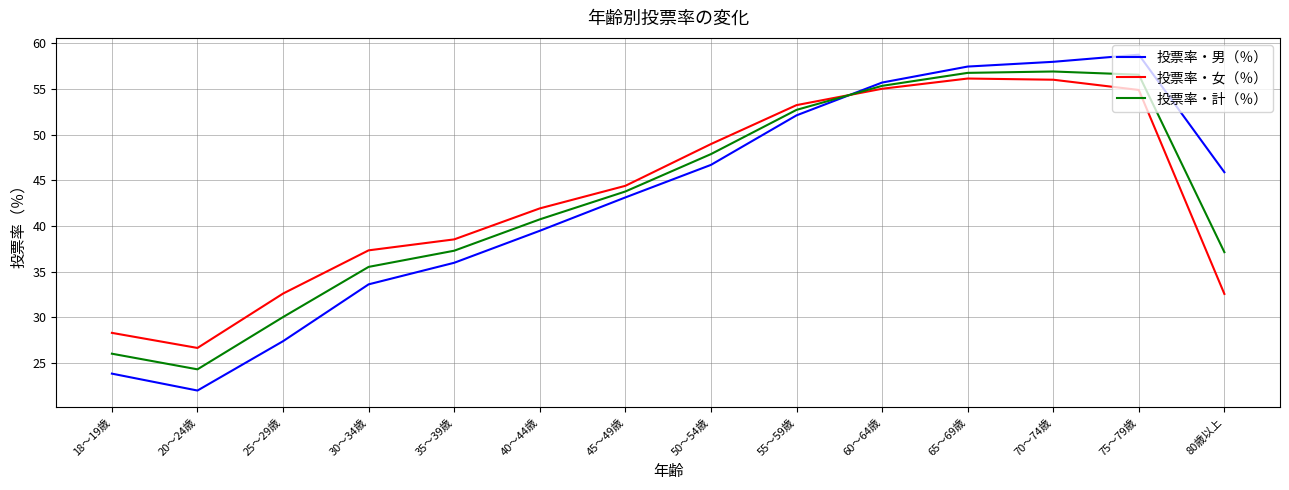

The value of 投票率・男（％） at 60～64歳 is 74.0. True or false?

False